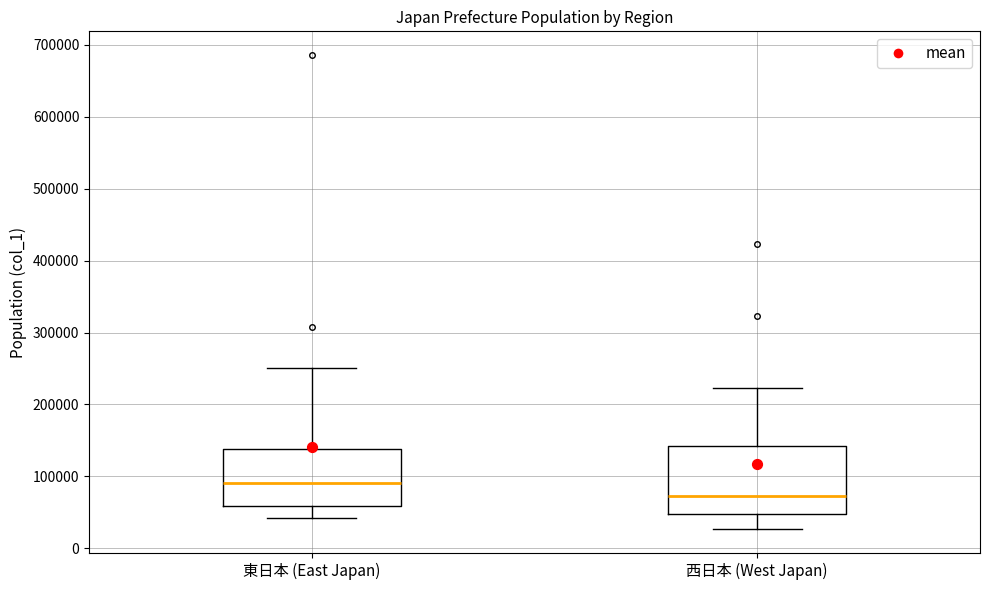

Reading left to right, read every box against the y-axis: the position of its median line, the range the box covers, and the ends of its whiskers. The values are not printed on the chart, so give them approximately, as read against the axis.

東日本 (East Japan): median 90000, box 60000 to 140000, whiskers 40000 to 250000
西日本 (West Japan): median 70000, box 50000 to 140000, whiskers 30000 to 220000